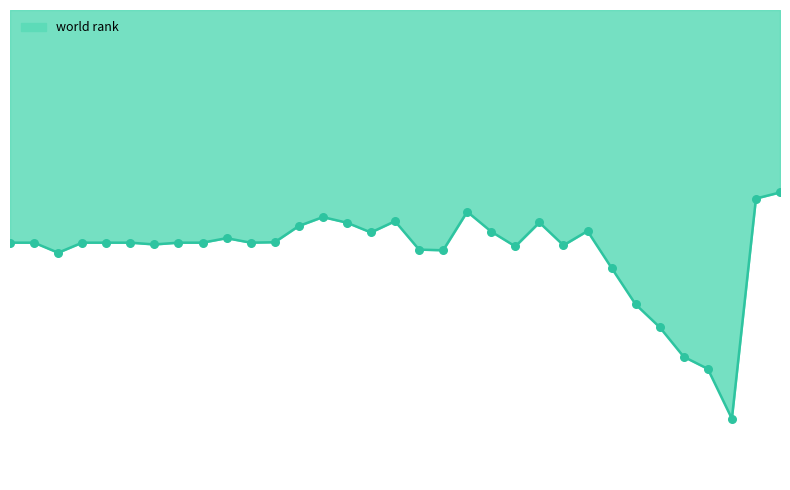

Does the chart have visible grid lines?

No